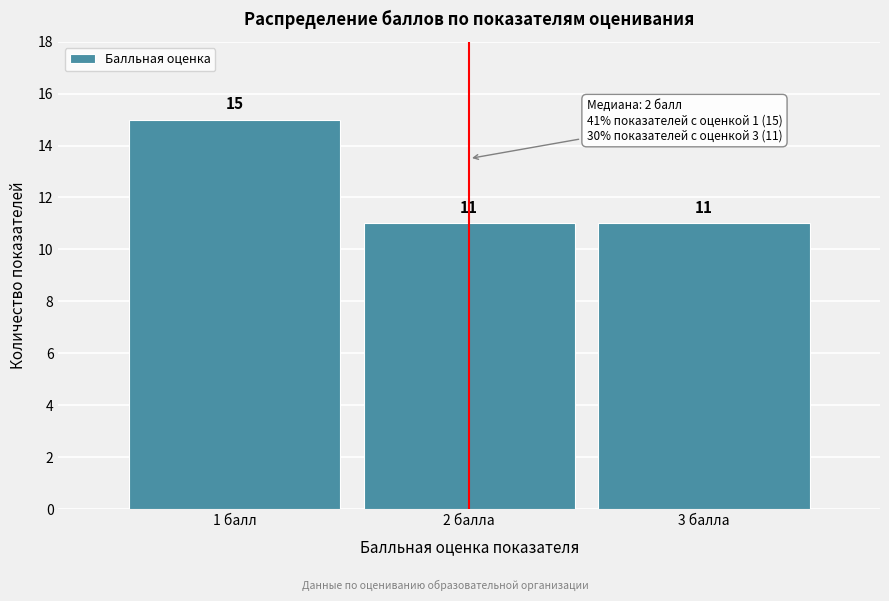

Reading left to right, extract all data points from this chart.

1 балл=15	2 балла=11	3 балла=11